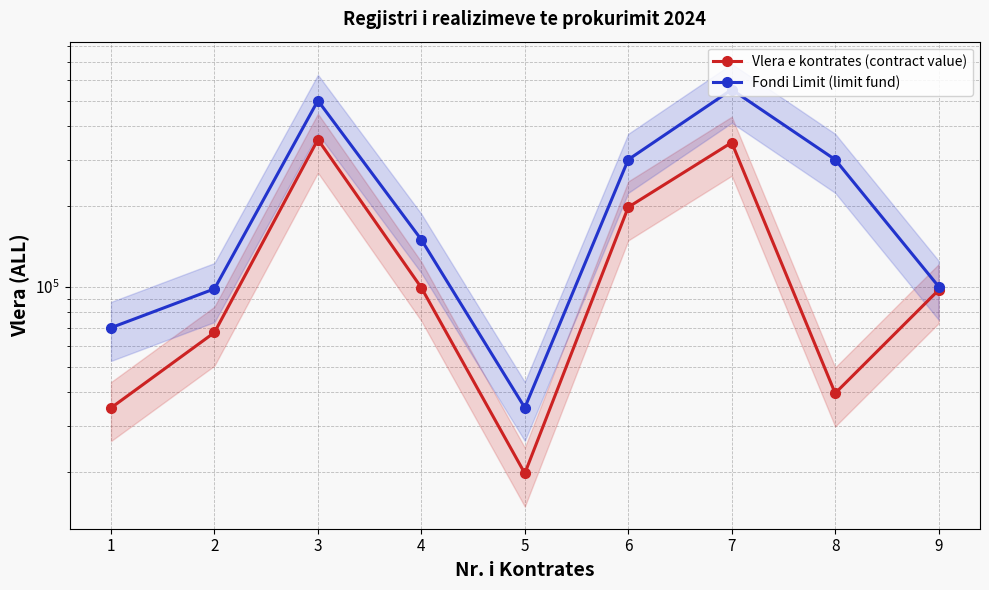

True or false: Vlera e kontrates (contract value) and Fondi Limit (limit fund) cross at least once.

False